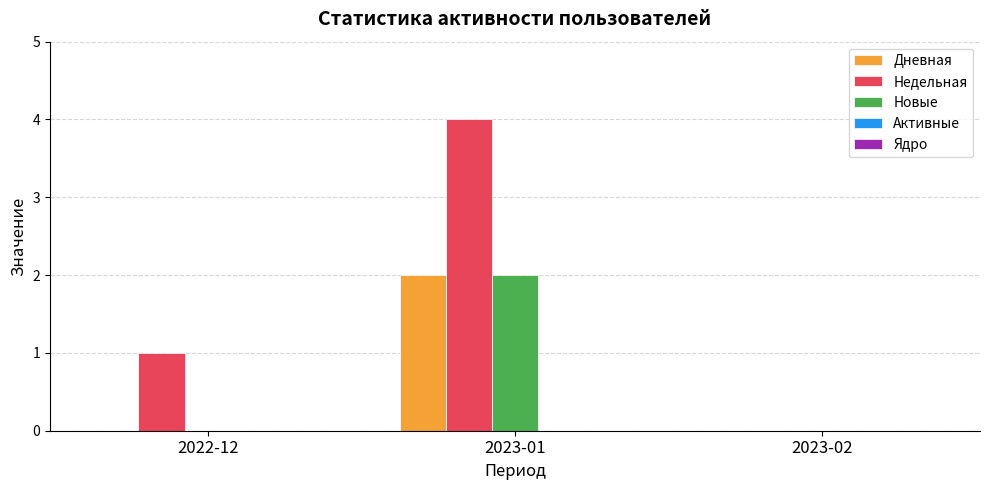

What is the sum of the Дневная values at 2023-01 and 2022-12?

2